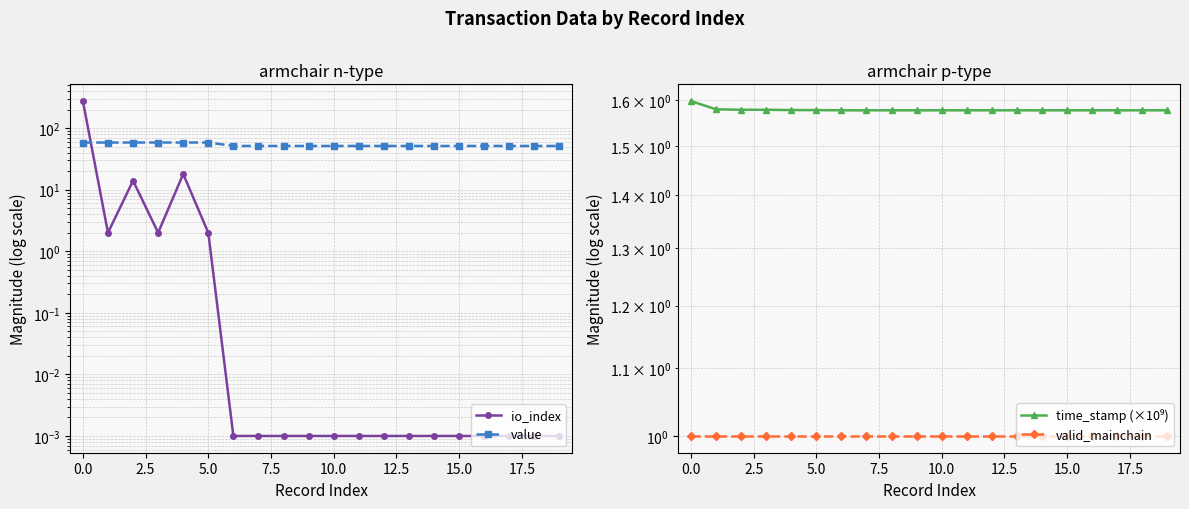

List the series in order of their peak value, highest first.

io_index, value, time_stamp (×10⁹), valid_mainchain